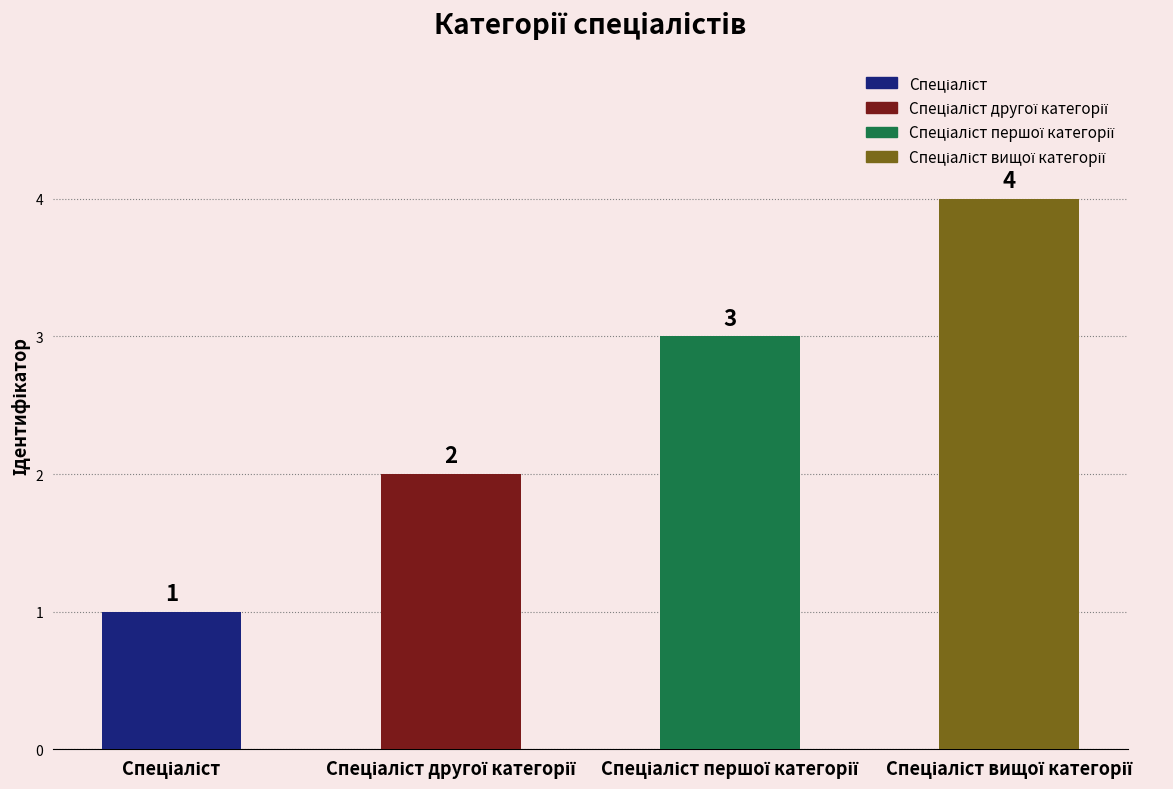

What is the greatest value displayed?

4